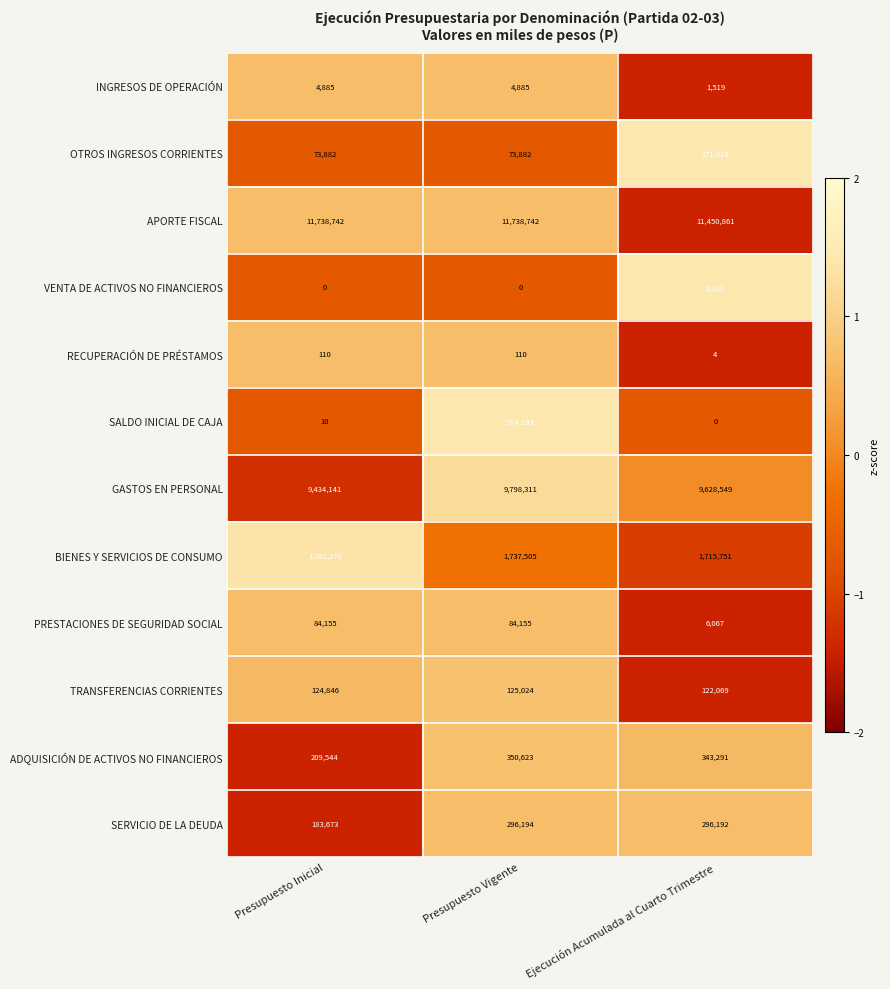

Read the SALDO INICIAL DE CAJA value at Presupuesto Vigente.

574193